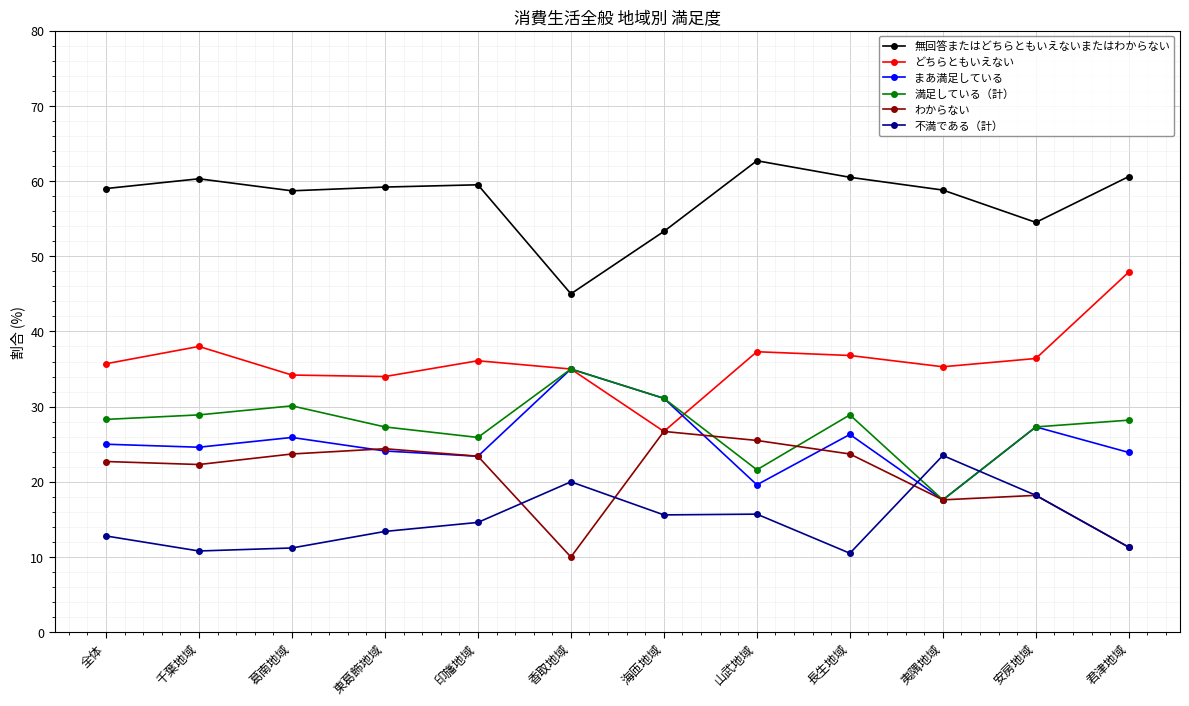

What is the label of the 6th point from the right?

海匝地域